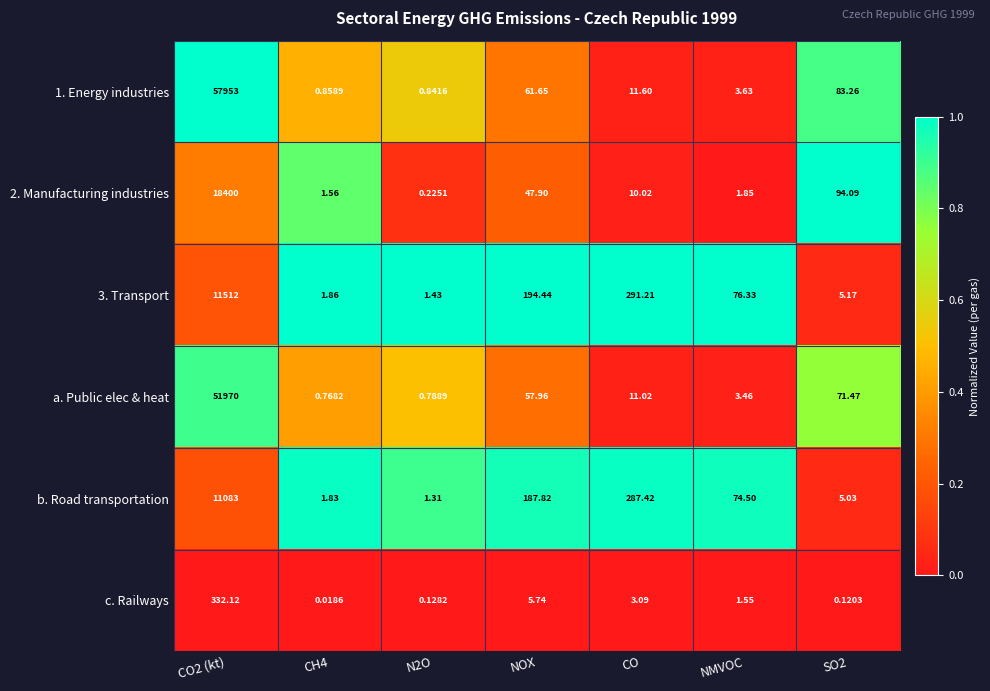

Which series has the largest total across all categories?

1. Energy industries